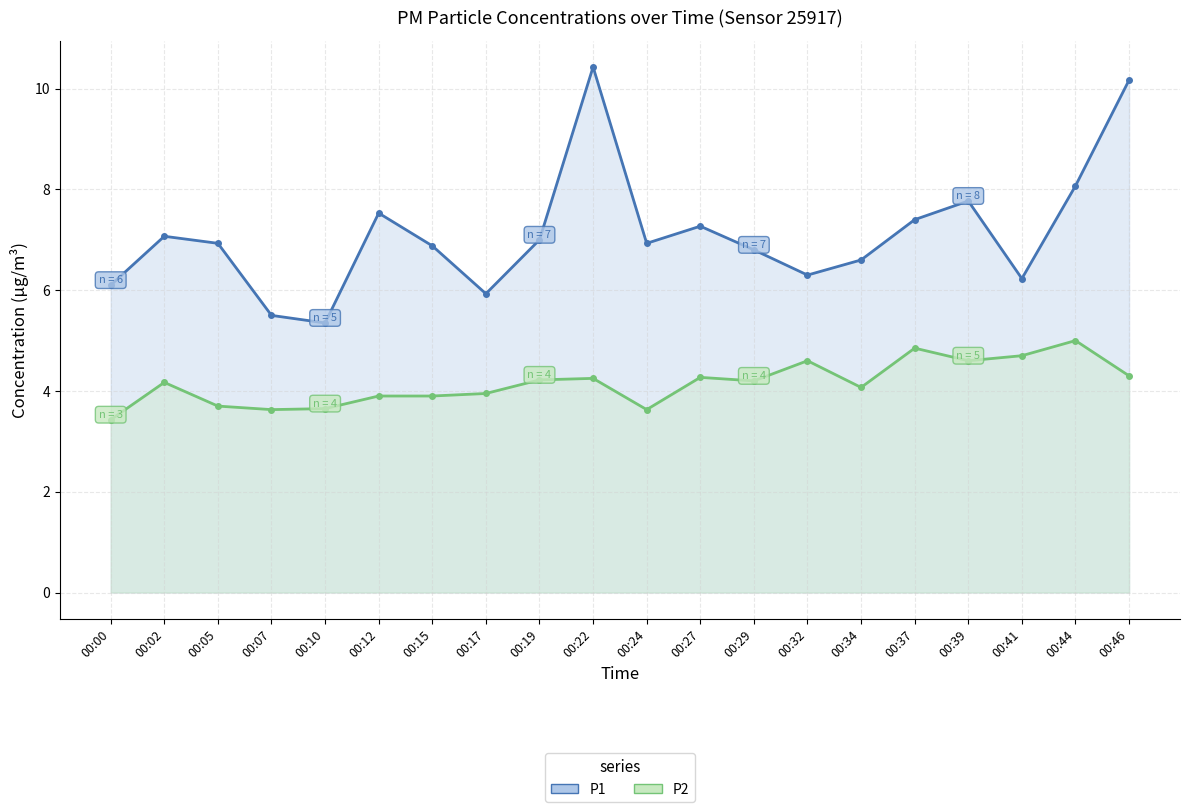

Which series has the largest range (max minus min)?

P1